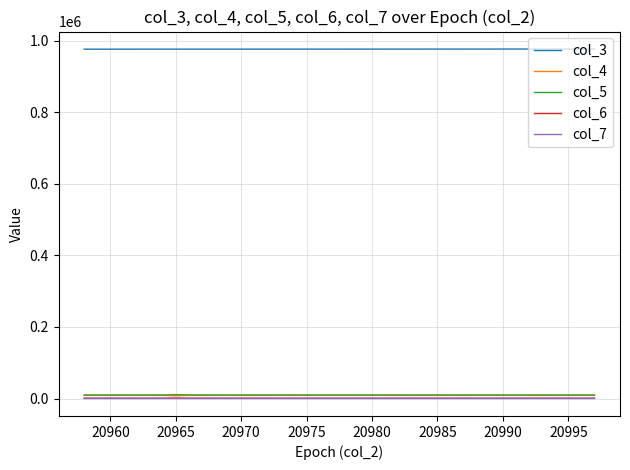

Which series has the largest total across all categories?

col_3